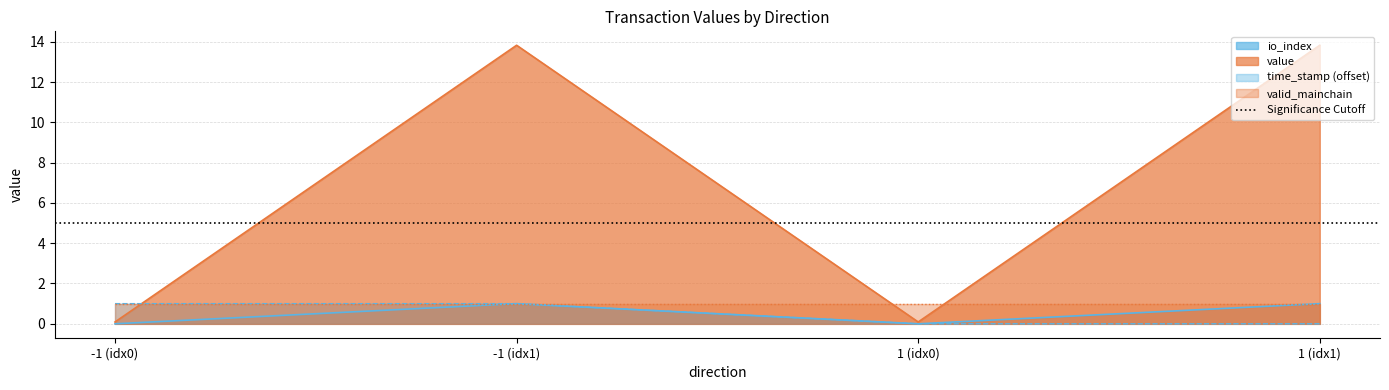

Count the io_index values in the range 0 to 1.

4